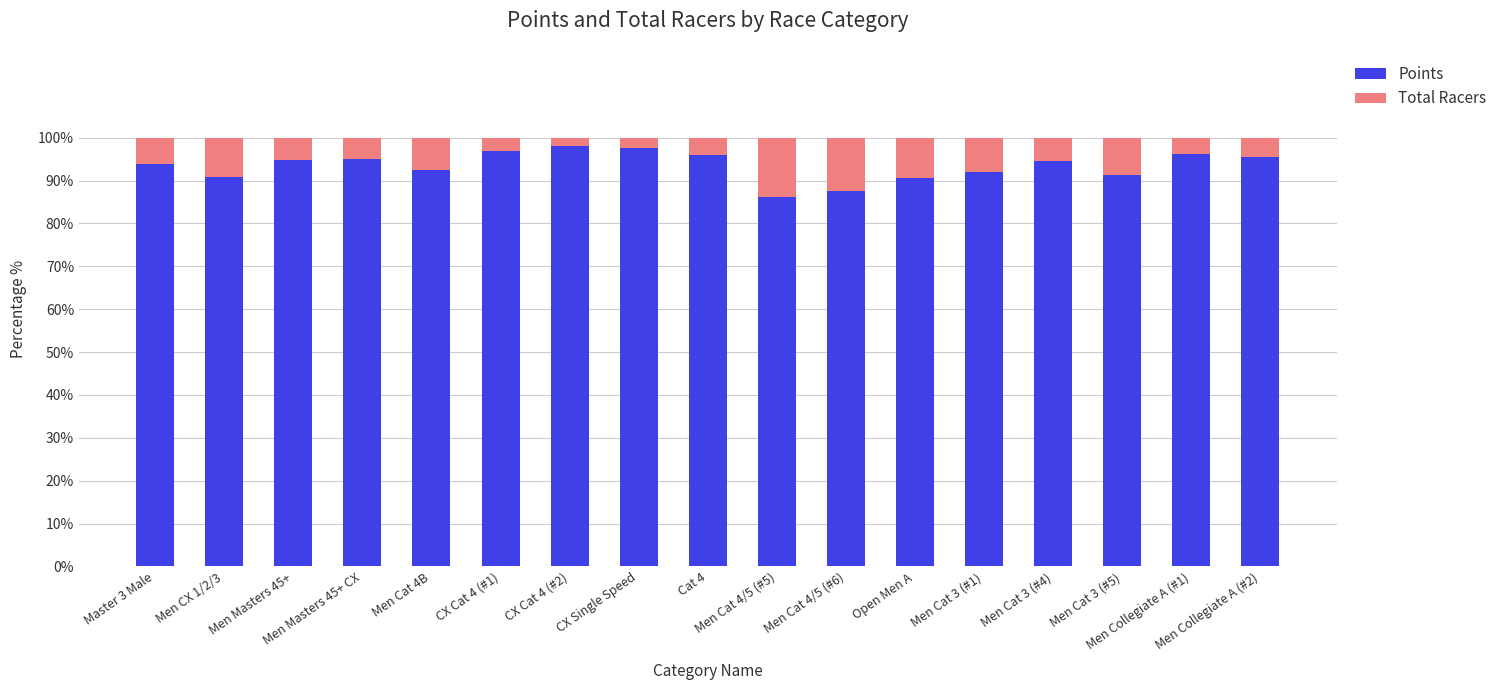

What is the maximum value for Points?

98.0